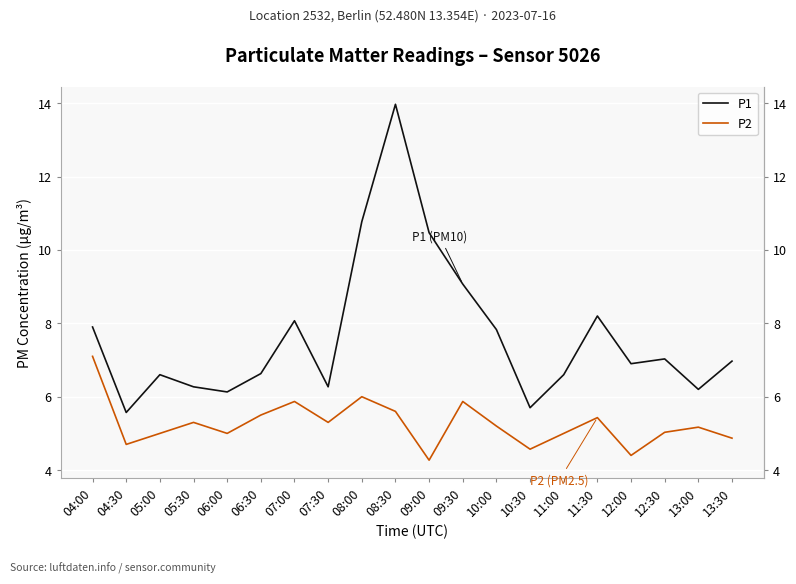

Rank the series at 12:30 from lowest to highest value.

P2, P1